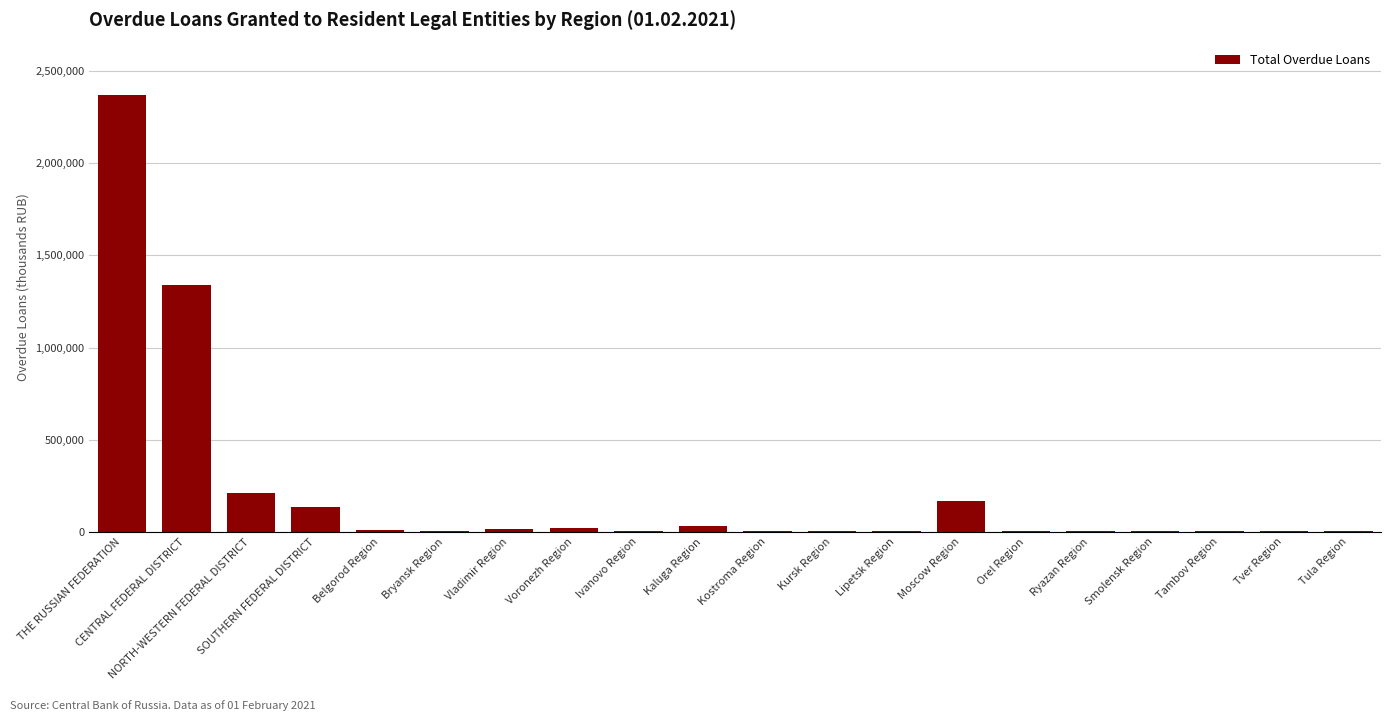

What is the change in value from Bryansk Region to Tambov Region?

-315